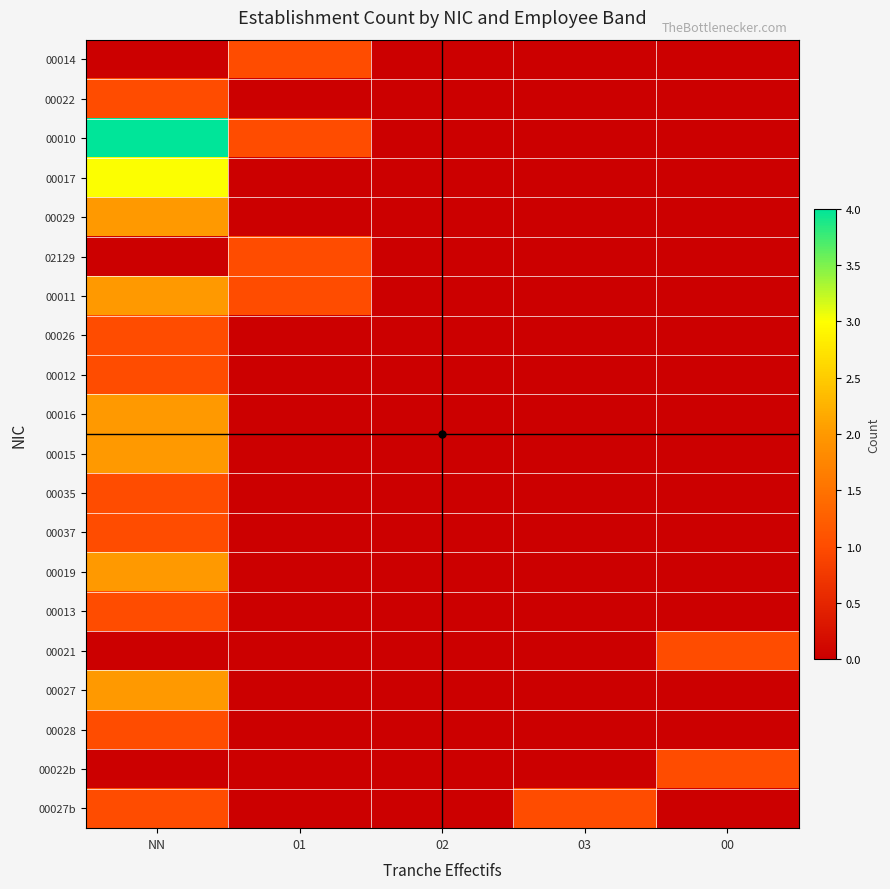

What is the total value across all series at 01?

4